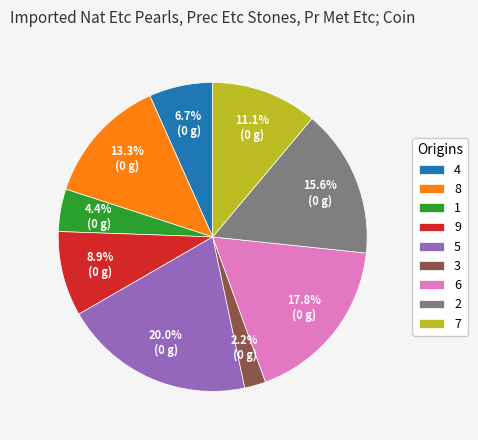

Which has a higher value, 1 or 8?

8